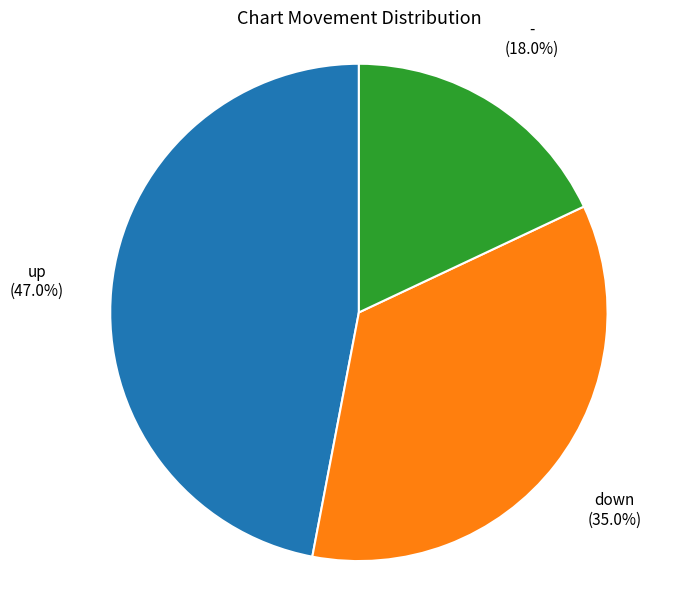

What is the ratio of the value at - (18.0%) to the value at down (35.0%)?

0.5